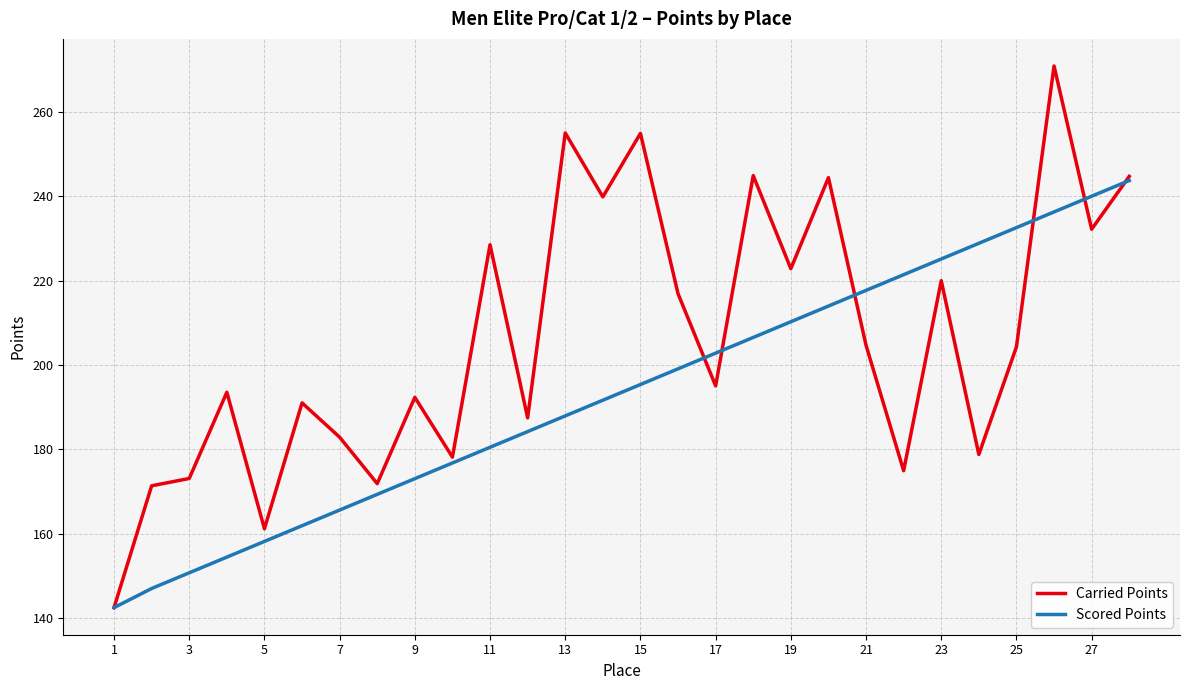

True or false: Scored Points has more than 0 points higher than both neighbors.

False